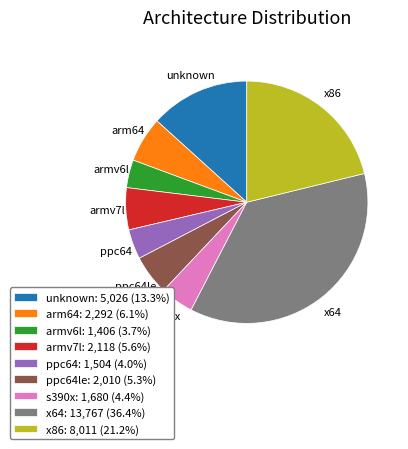

What is the ratio of the value at x64: 13,767 (36.4%) to the value at arm64: 2,292 (6.1%)?

6.0